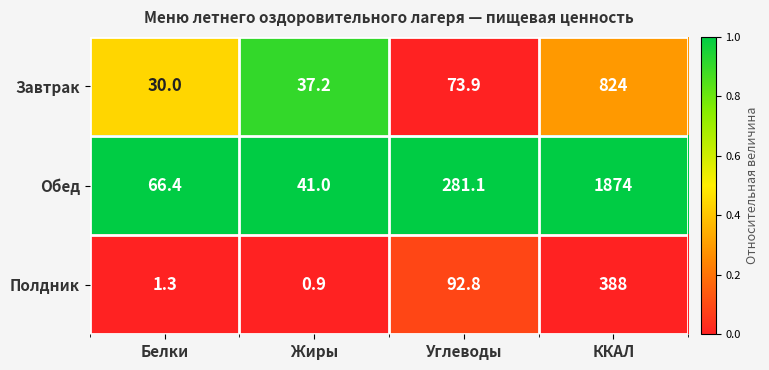

Between Жиры and Углеводы, which series saw the biggest shift?

Обед